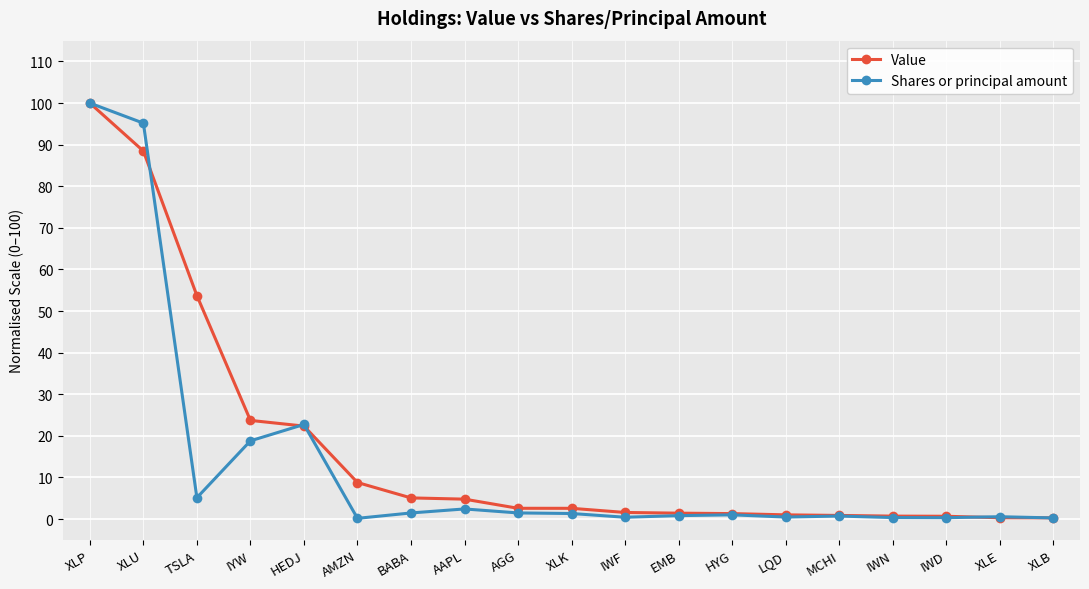

At which category does the chart reach its peak across all series?

XLP